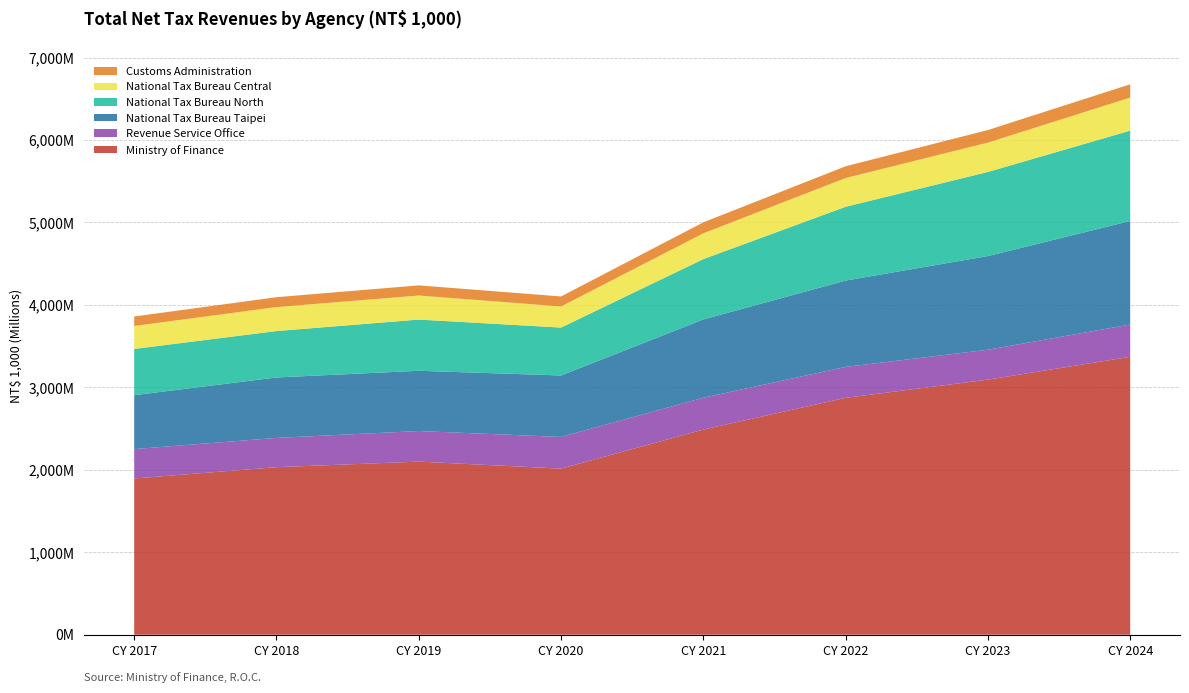

Reading right to left, list all the values displayed in this chart.

Ministry of Finance: 3370327309	3093578726	2872946299	2488308955	2014560756	2099573231	2032014059	1894787139
Revenue Service Office: 391554197	362579191	374930857	385903600	384106324	370946011	354930844	356458862
National Tax Bureau Taipei: 1255745178	1136174239	1047269785	949556798	745490465	730563950	733054145	653753605
National Tax Bureau North: 1095627110	1019843916	894867877	731402852	580746002	620961031	562761023	560700717
National Tax Bureau Central: 400843153	355842761	348634825	312699374	256088214	291696572	290789905	278623804
Customs Administration: 160903924	152507357	142547274	133270051	121390157	123042335	120056787	114956843